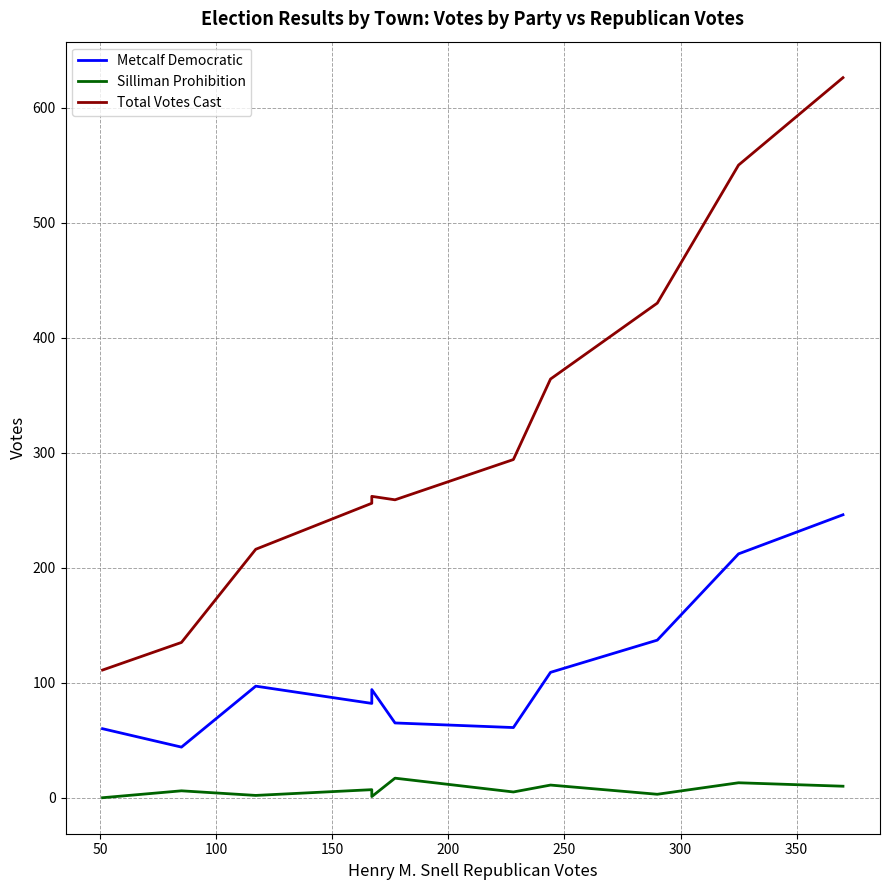

True or false: Metcalf Democratic and Silliman Prohibition intersect in this chart.

False